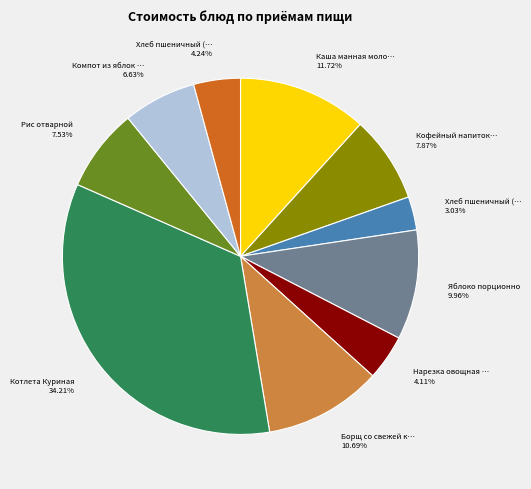

Is there a majority slice in this chart?

No